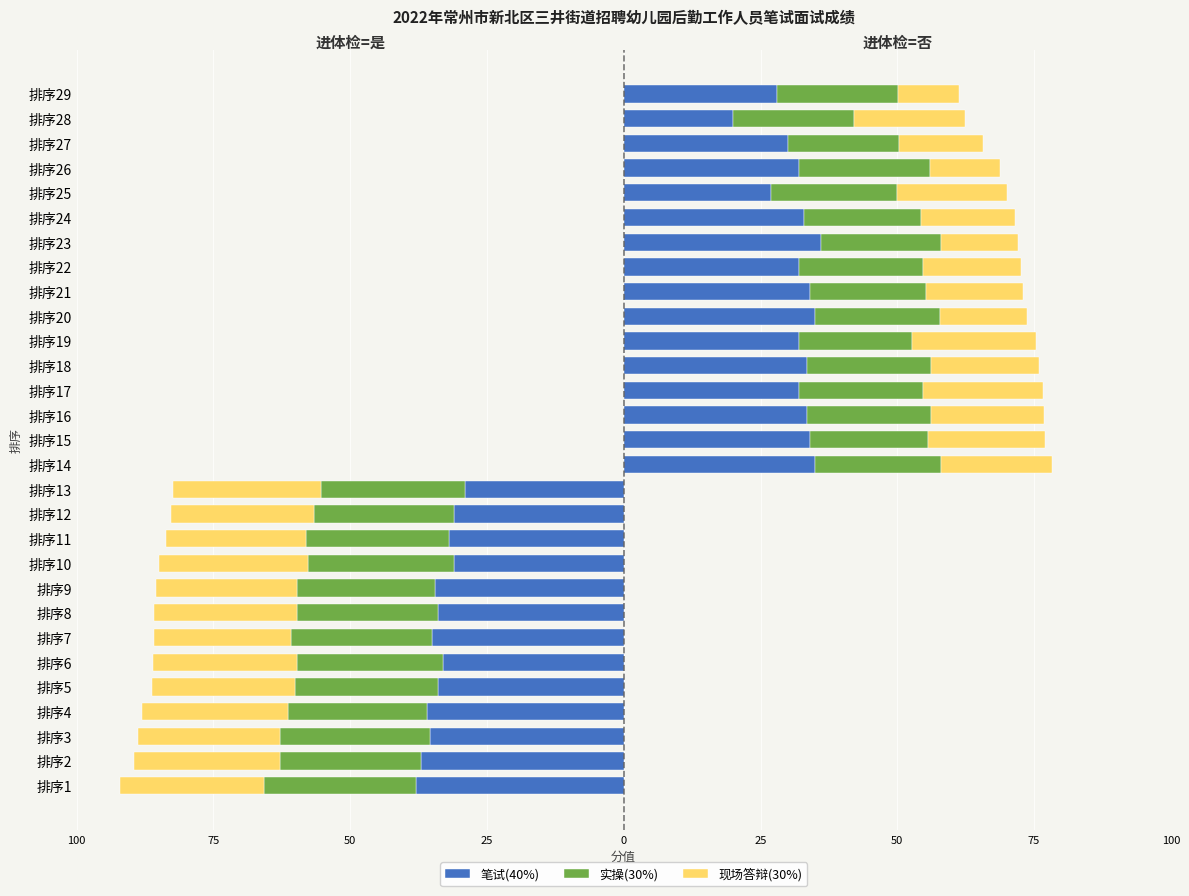

Which series has the largest range (max minus min)?

笔试(40%)